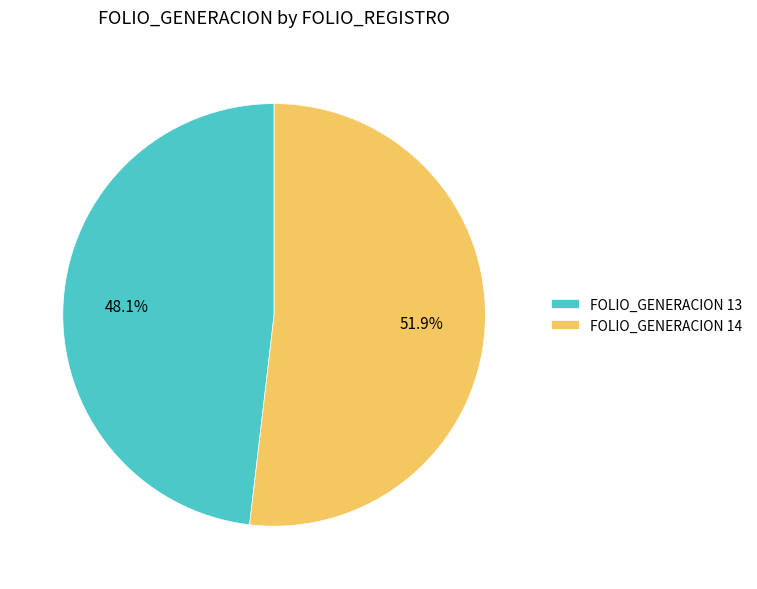

Which has a higher value, FOLIO_GENERACION 14 or FOLIO_GENERACION 13?

FOLIO_GENERACION 14